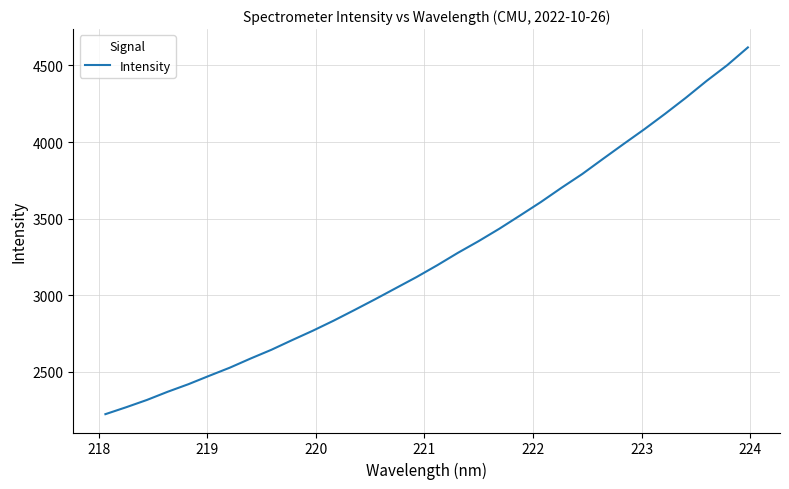

What is the greatest value displayed?

4617.4